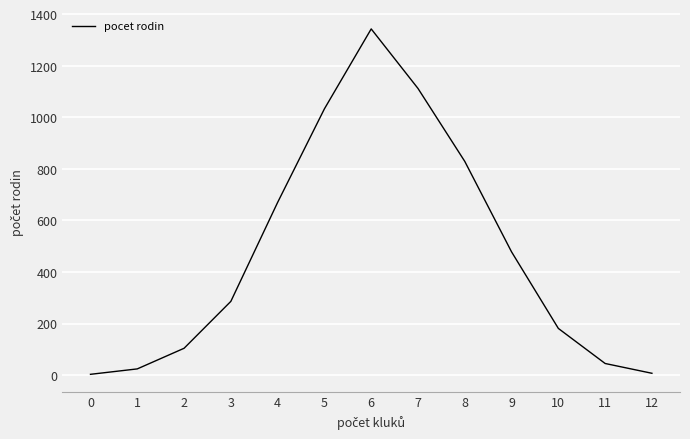

Is it true that the value at 4 is 292?

False